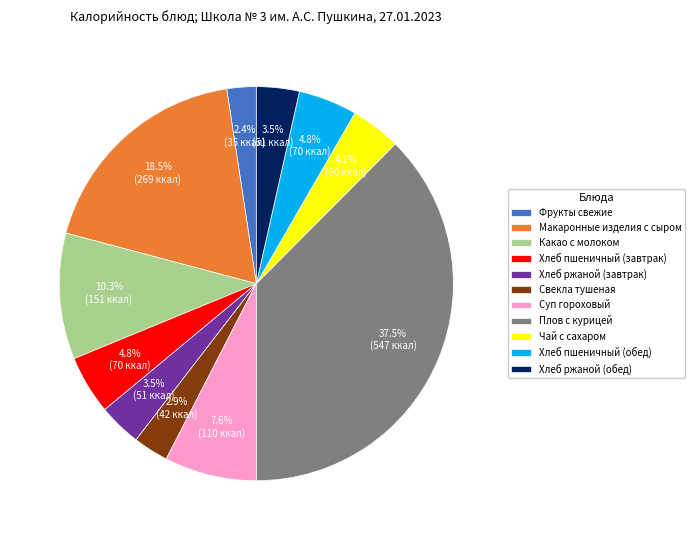

Between Хлеб ржаной (обед) and Плов с курицей, which is larger?

Плов с курицей